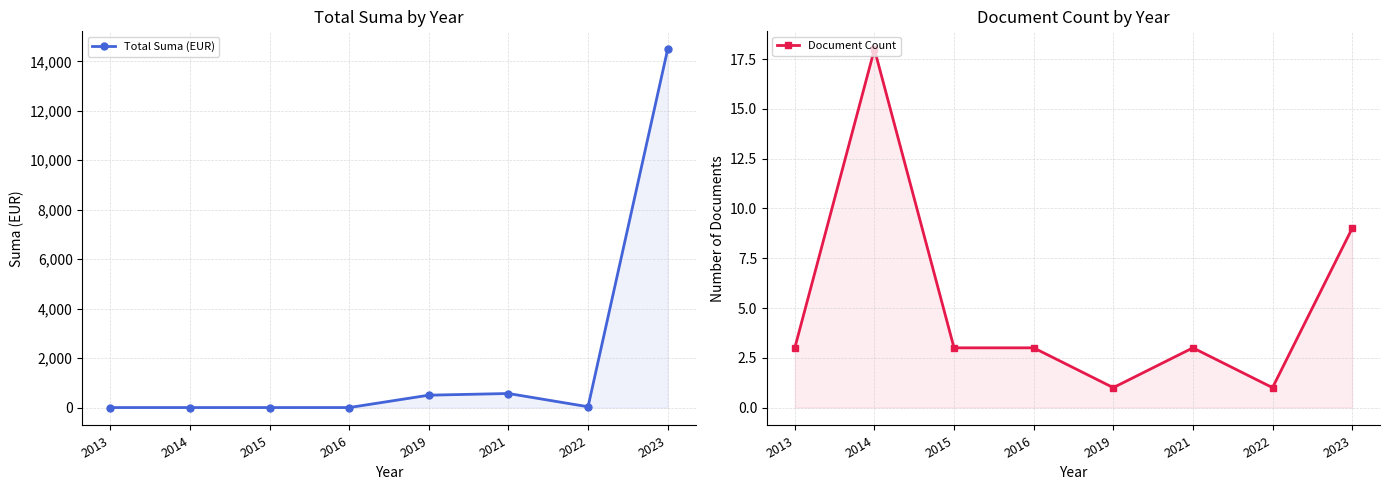

What is the difference between the highest and lowest values at 2016?

3.0